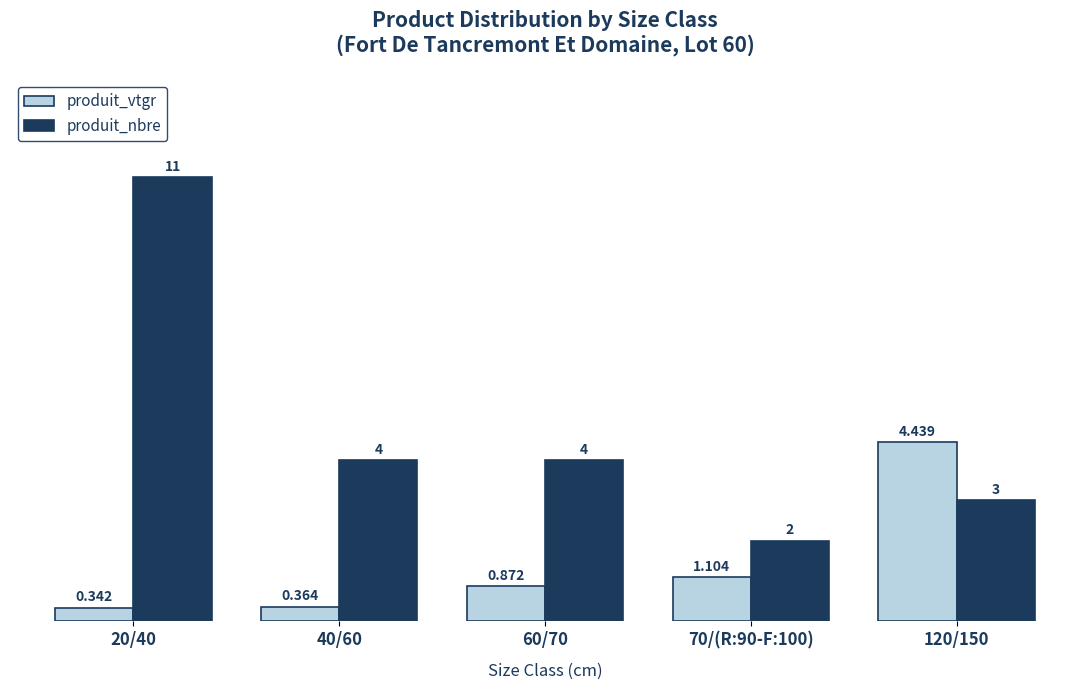

Are the bars horizontal?

No